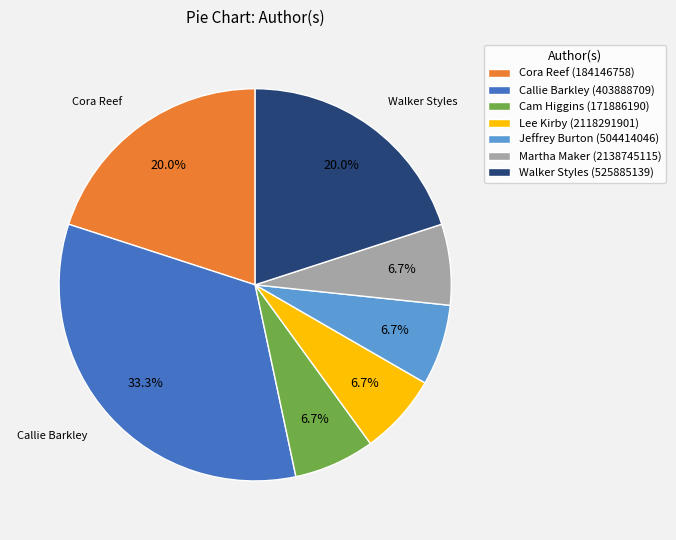

Does any single category account for the majority?

No